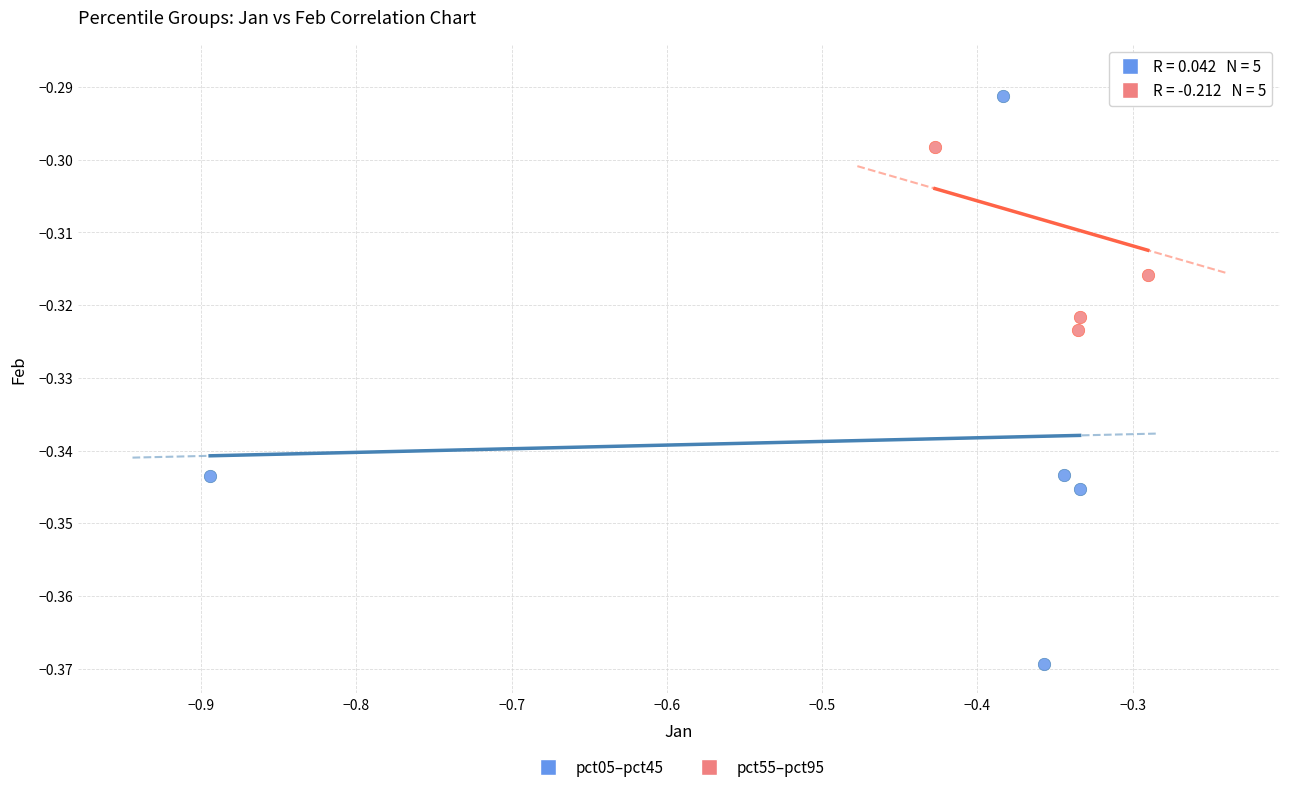

Which series contains the highest Y value?

pct55–pct95